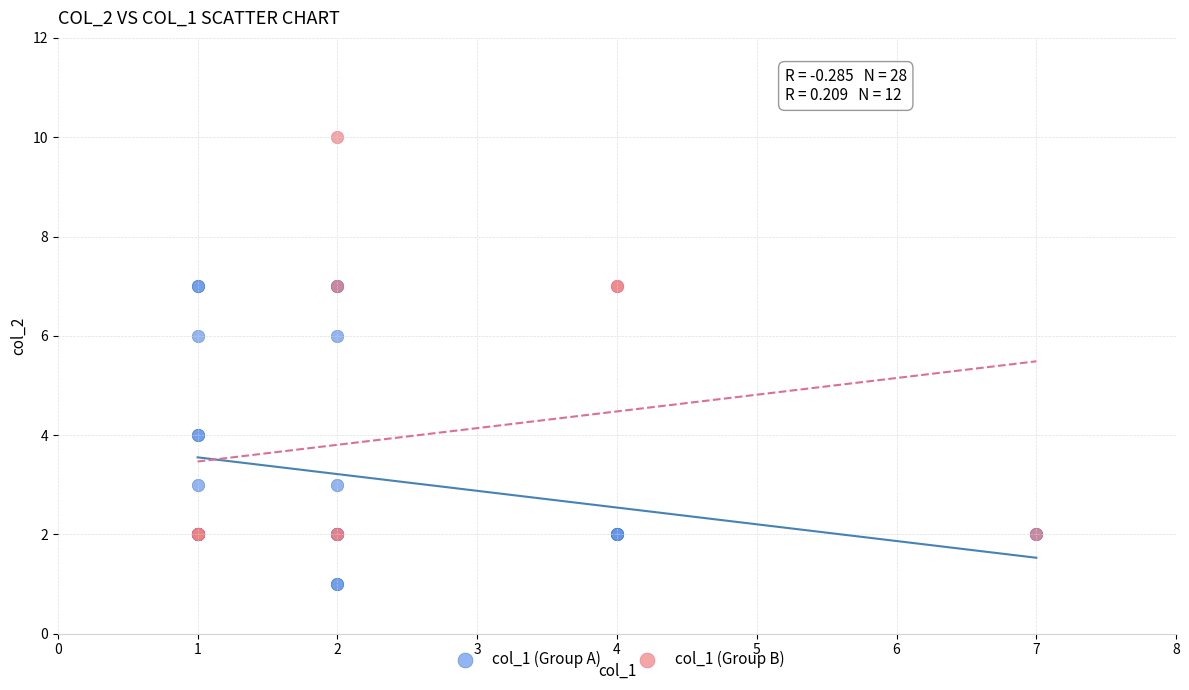

Which series has the largest Y range (max minus min)?

col_1 (Group B)